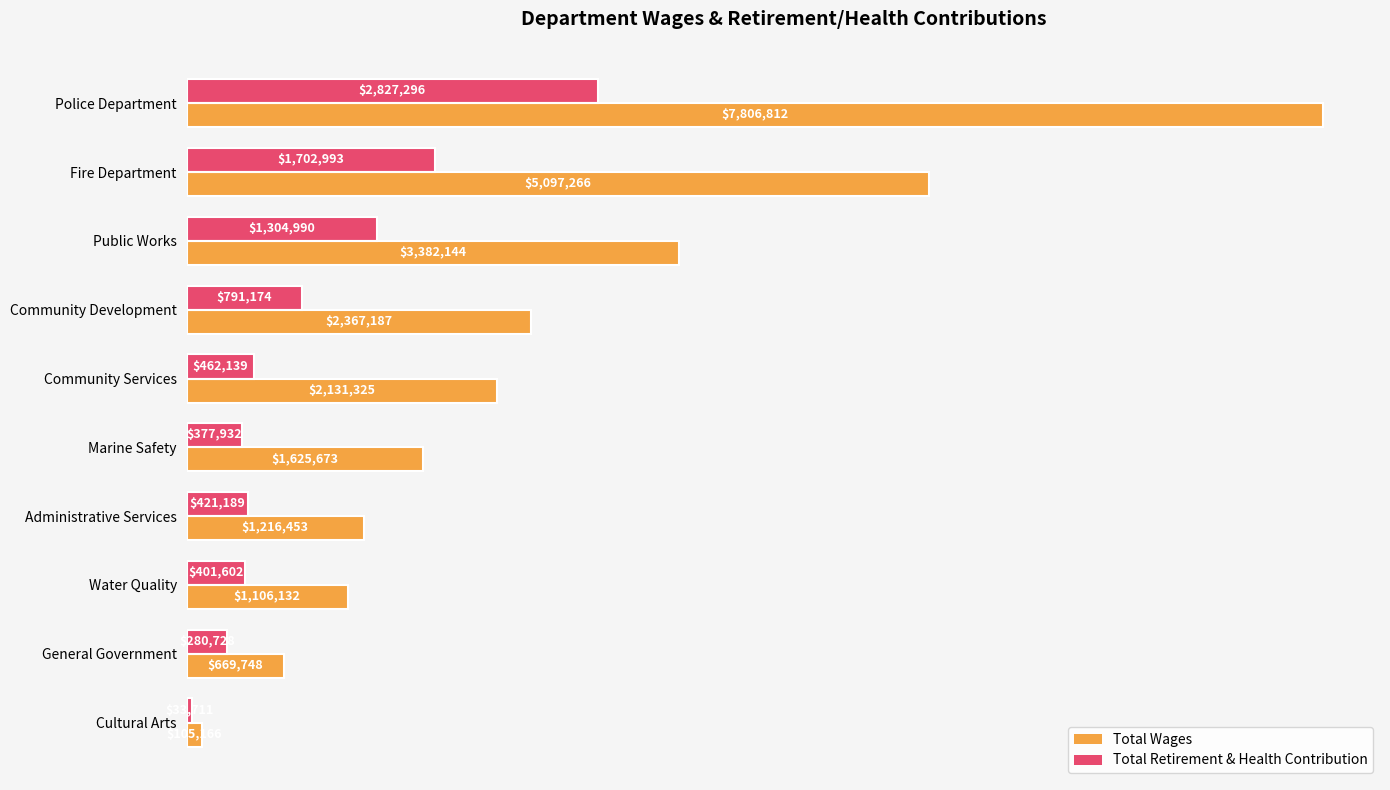

What are all the series names shown in the legend?

Total Wages, Total Retirement & Health Contribution